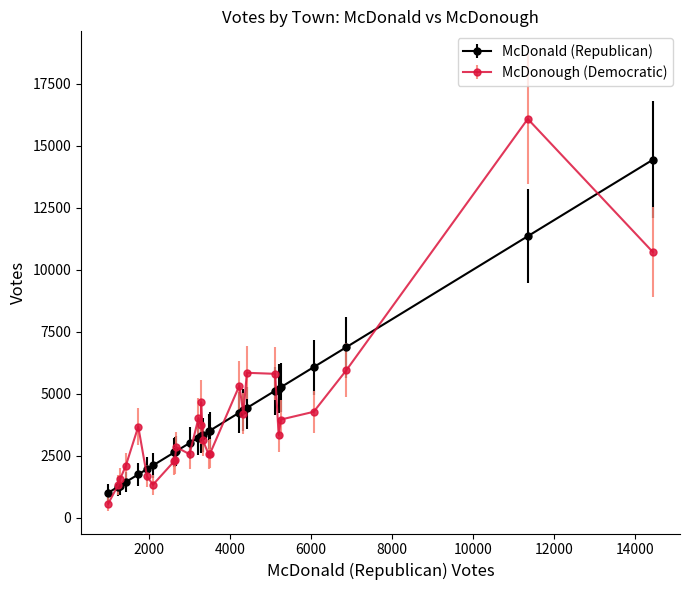

How many lines are shown in the chart?

2